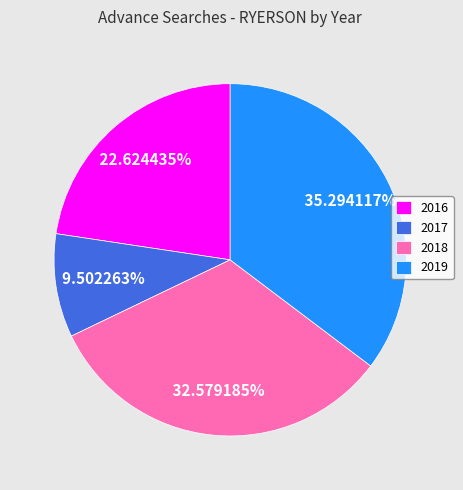

Does 2017 account for over 50% of the chart?

No